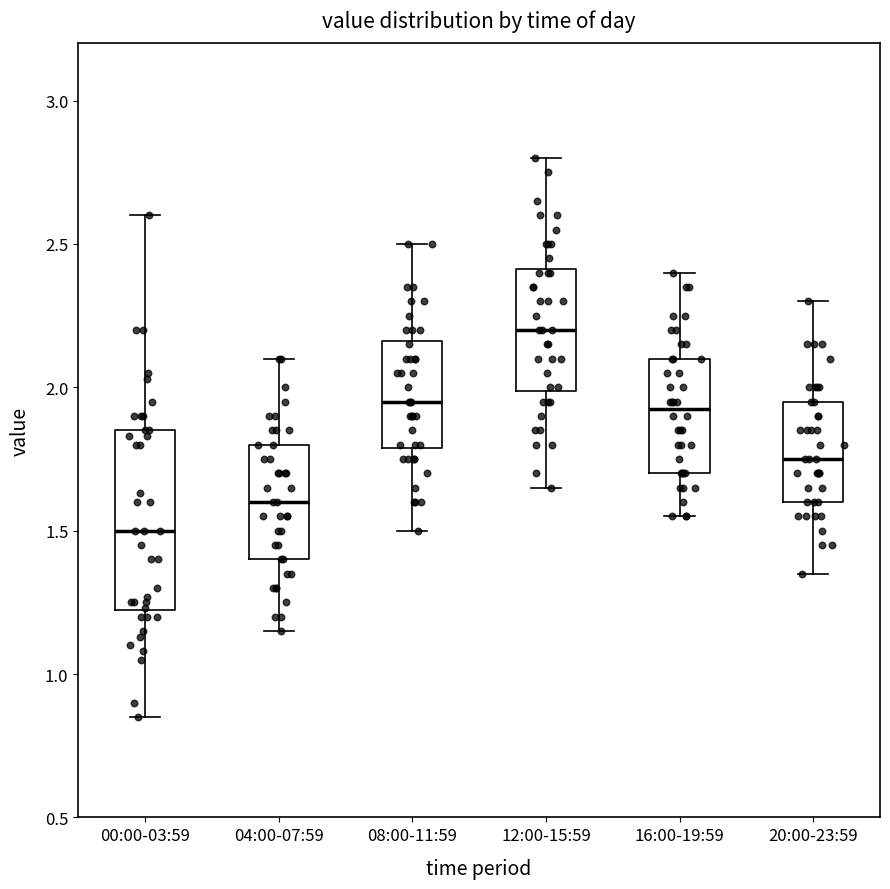

Reading left to right, read every box against the y-axis: the position of its median line, the range the box covers, and the ends of its whiskers. The values are not printed on the chart, so give them approximately, as read against the axis.

00:00-03:59: median 1.50, box 1.20 to 1.85, whiskers 0.85 to 2.60
04:00-07:59: median 1.60, box 1.40 to 1.80, whiskers 1.15 to 2.10
08:00-11:59: median 1.95, box 1.80 to 2.15, whiskers 1.50 to 2.50
12:00-15:59: median 2.20, box 2.00 to 2.40, whiskers 1.65 to 2.80
16:00-19:59: median 1.95, box 1.70 to 2.10, whiskers 1.55 to 2.40
20:00-23:59: median 1.75, box 1.60 to 1.95, whiskers 1.35 to 2.30